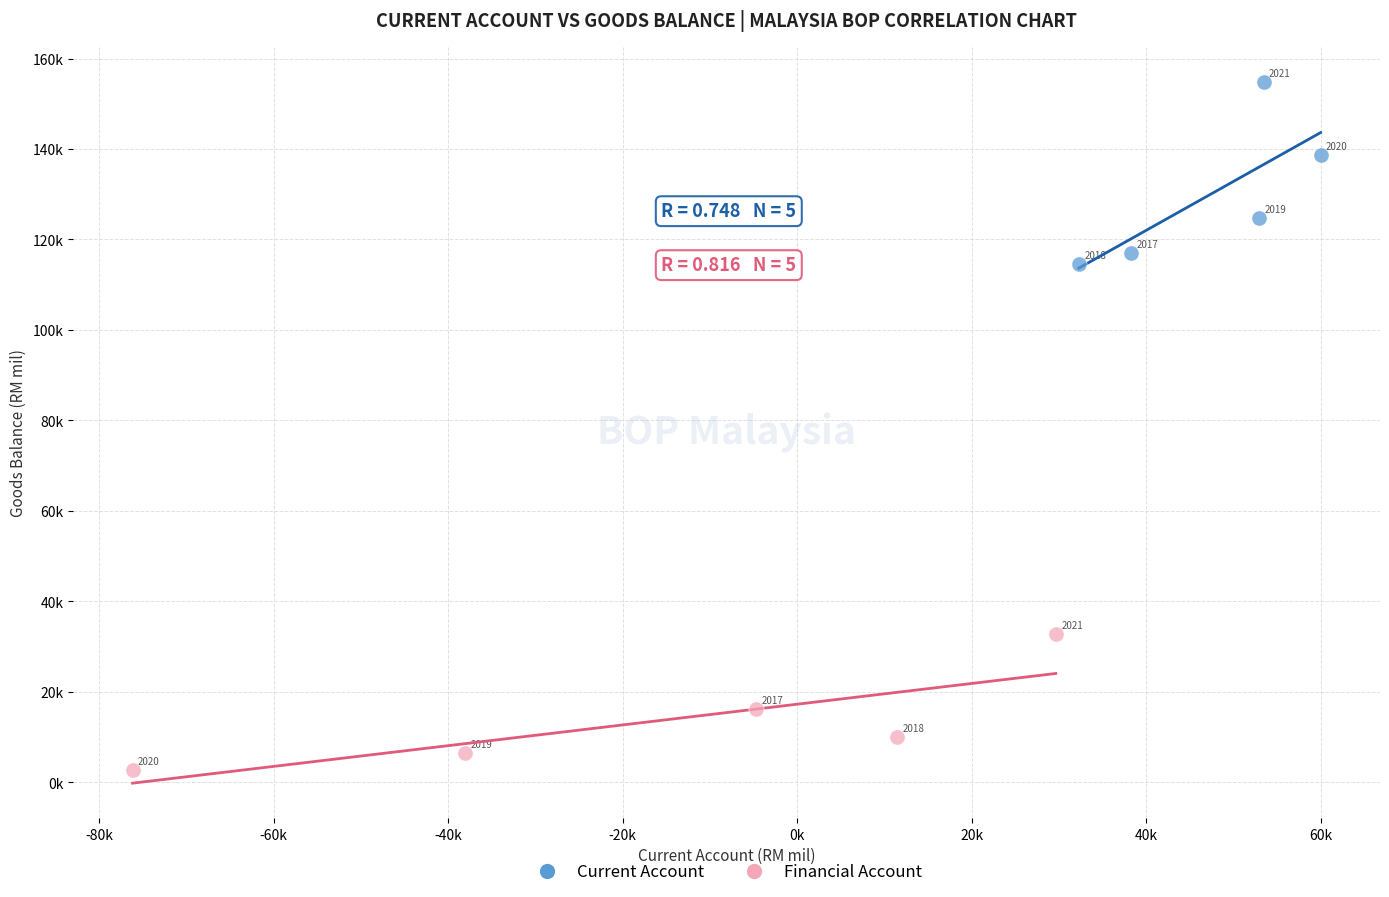

Which series has the largest Y range (max minus min)?

Current Account